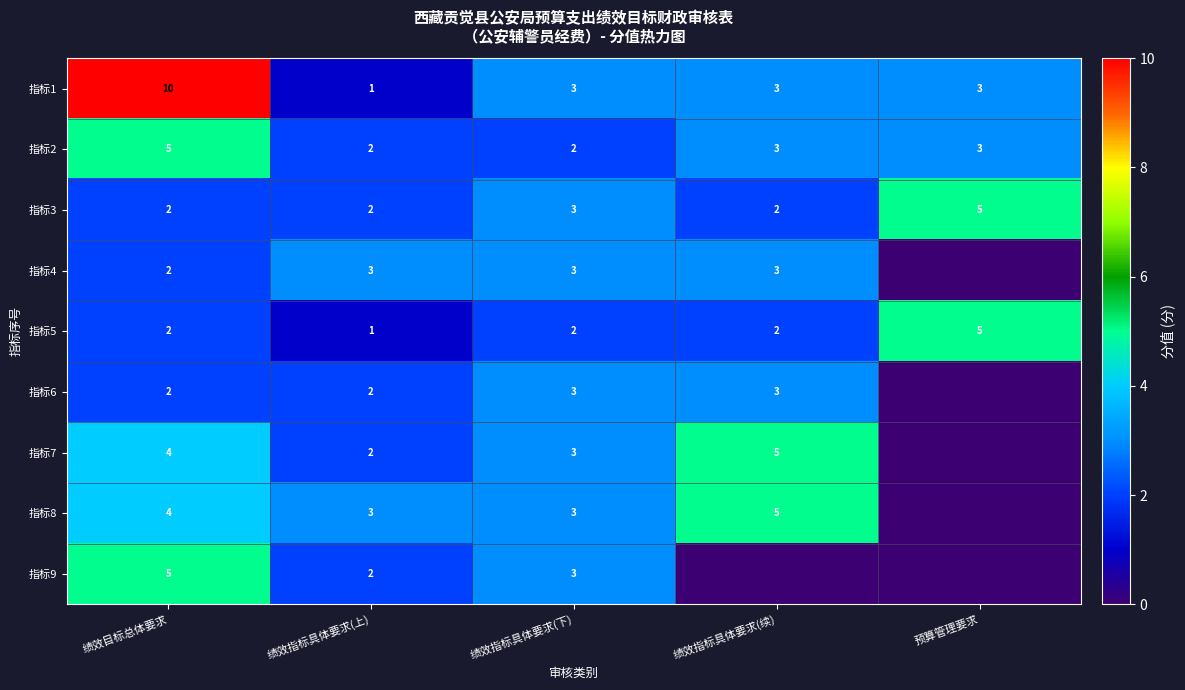

At which label does 指标1 first exceed 3?

绩效目标总体要求